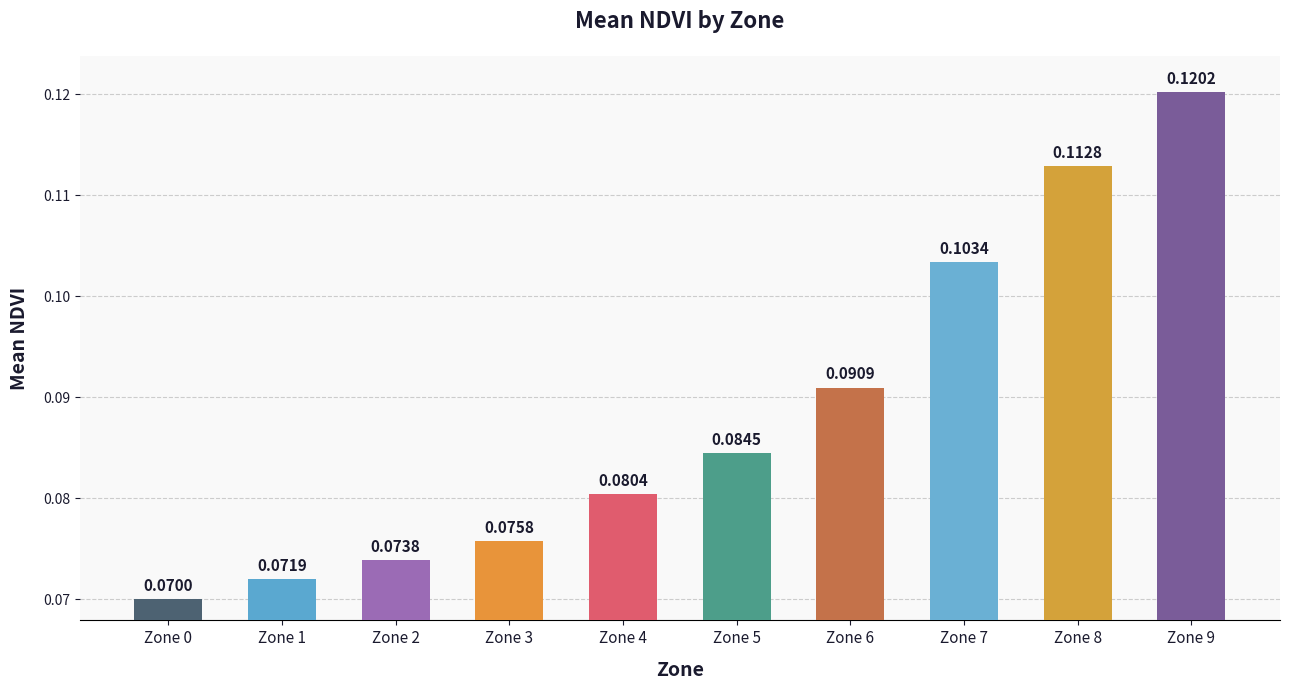

List the labels in order of value, smallest first.

Zone 0, Zone 1, Zone 2, Zone 3, Zone 4, Zone 5, Zone 6, Zone 7, Zone 8, Zone 9